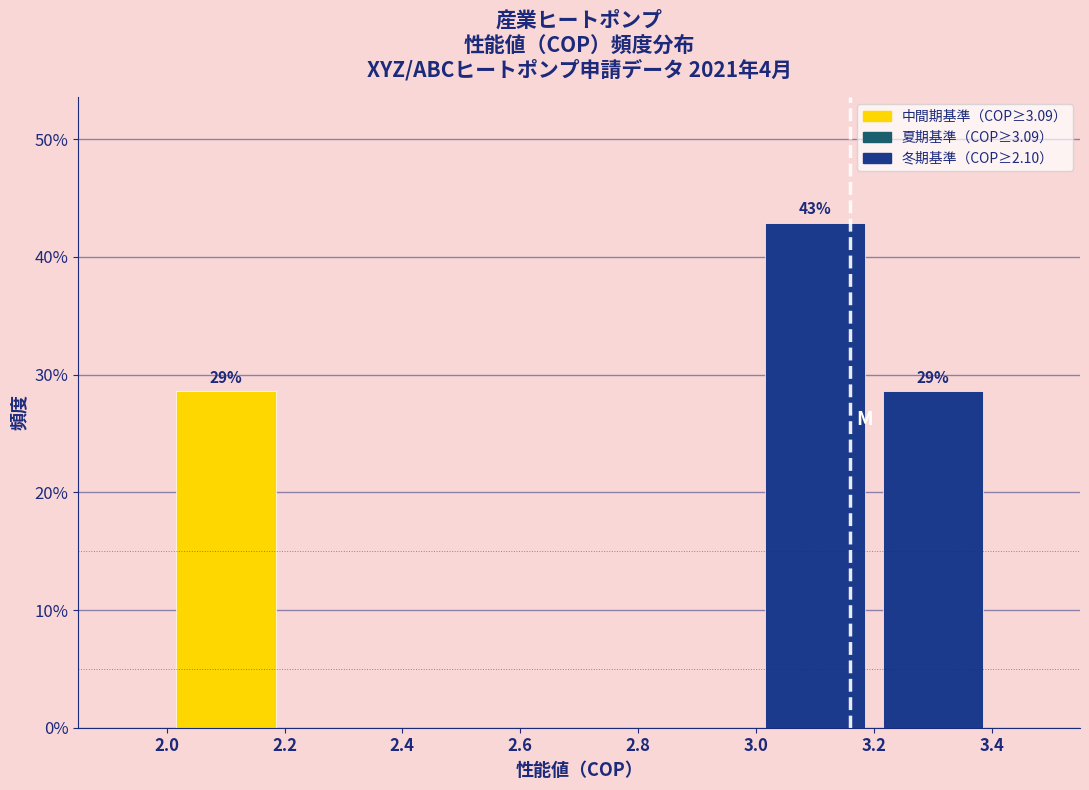

Over which range of the x-axis is the bar tallest?

3.0 to 3.2